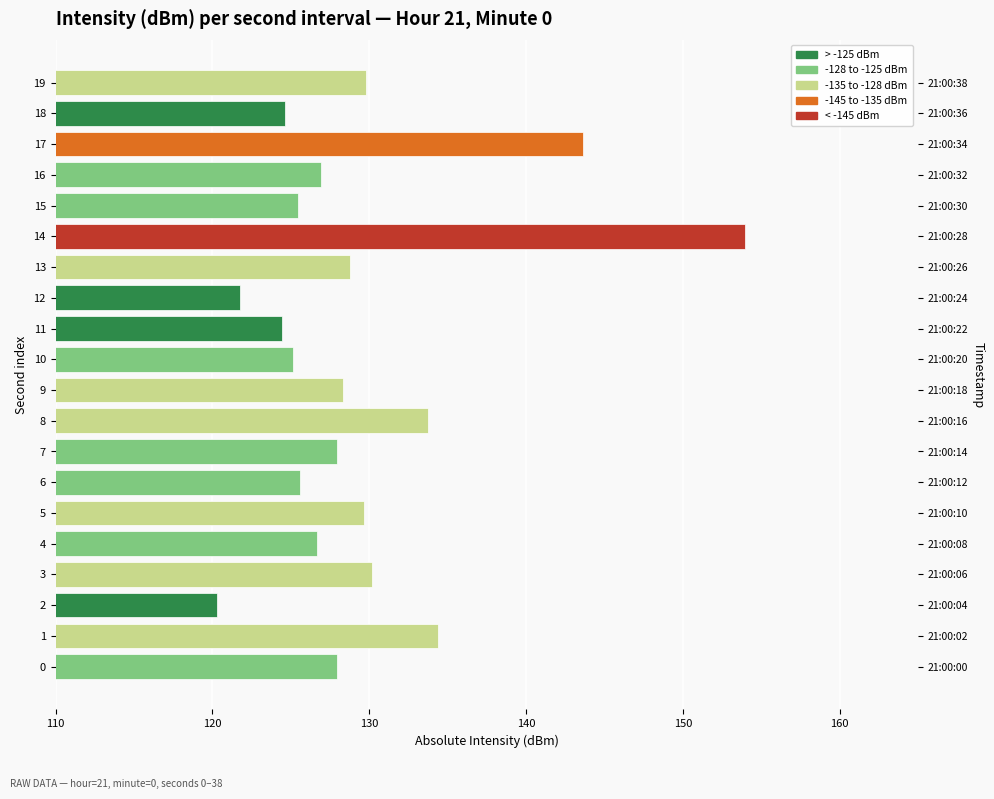

What is the difference between the values at 7 and 19?

1.9